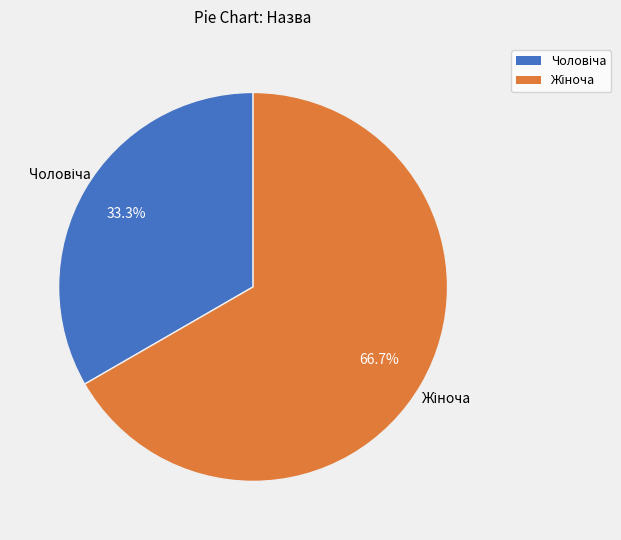

Does any single category account for the majority?

Yes